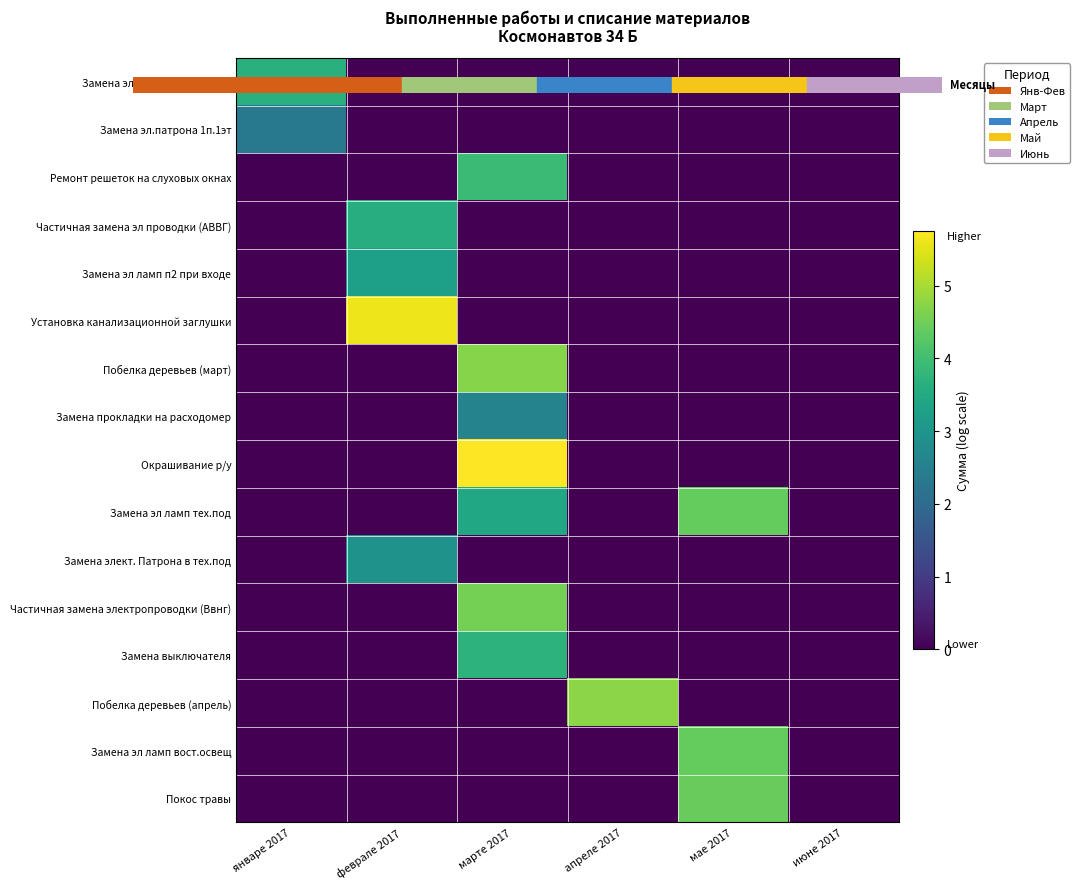

What is the total value across all series at январе 2017?

6.0